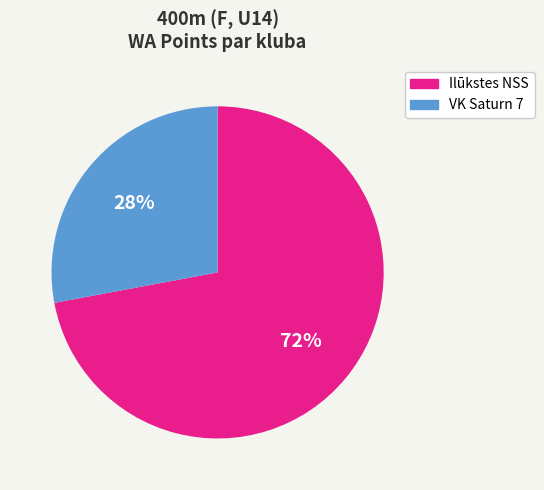

Is there any slice that represents more than half of the pie?

Yes